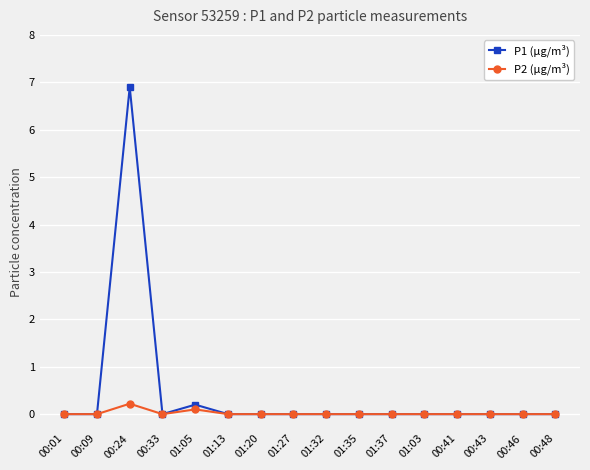

How many categories are shown in the chart?

16